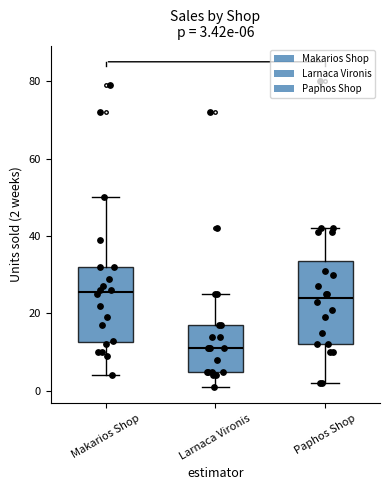

Which box is the tallest, from its lower edge to its upper edge?

Paphos Shop